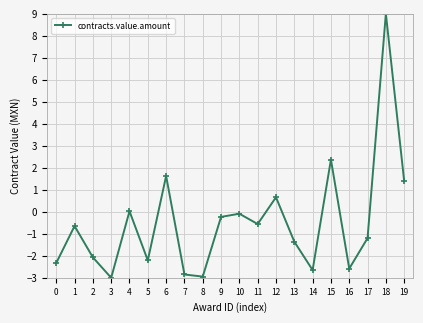

What is the approximate value at 5?

-2.2